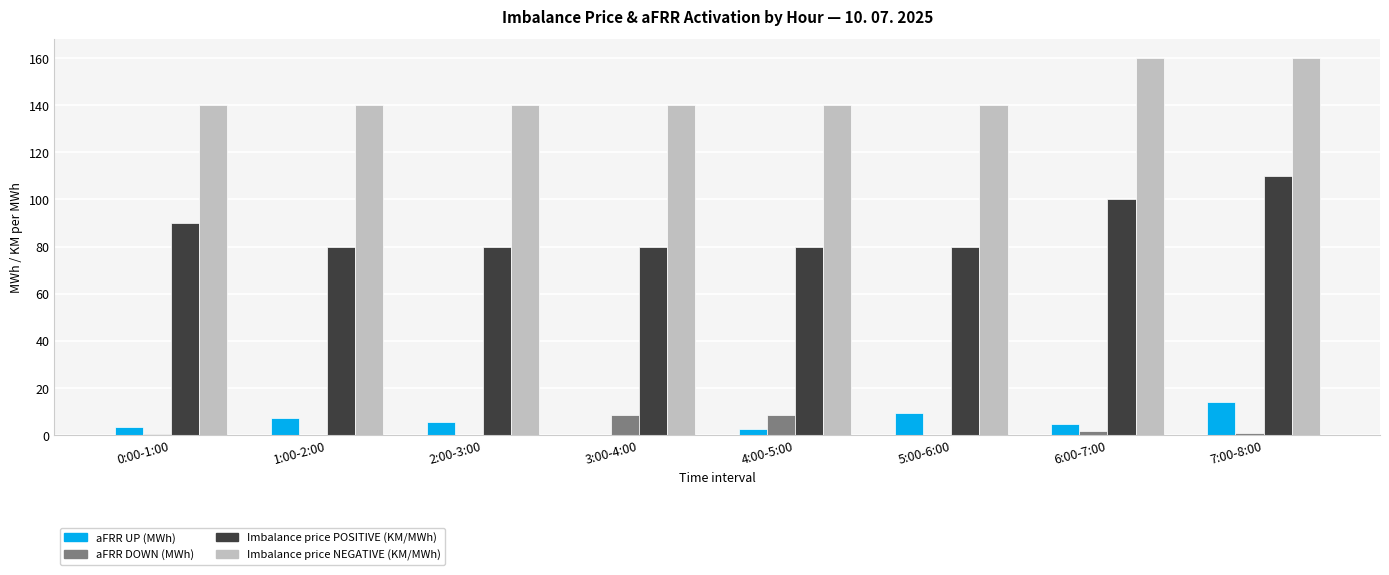

At which category is the sum across all series the highest?

7:00-8:00